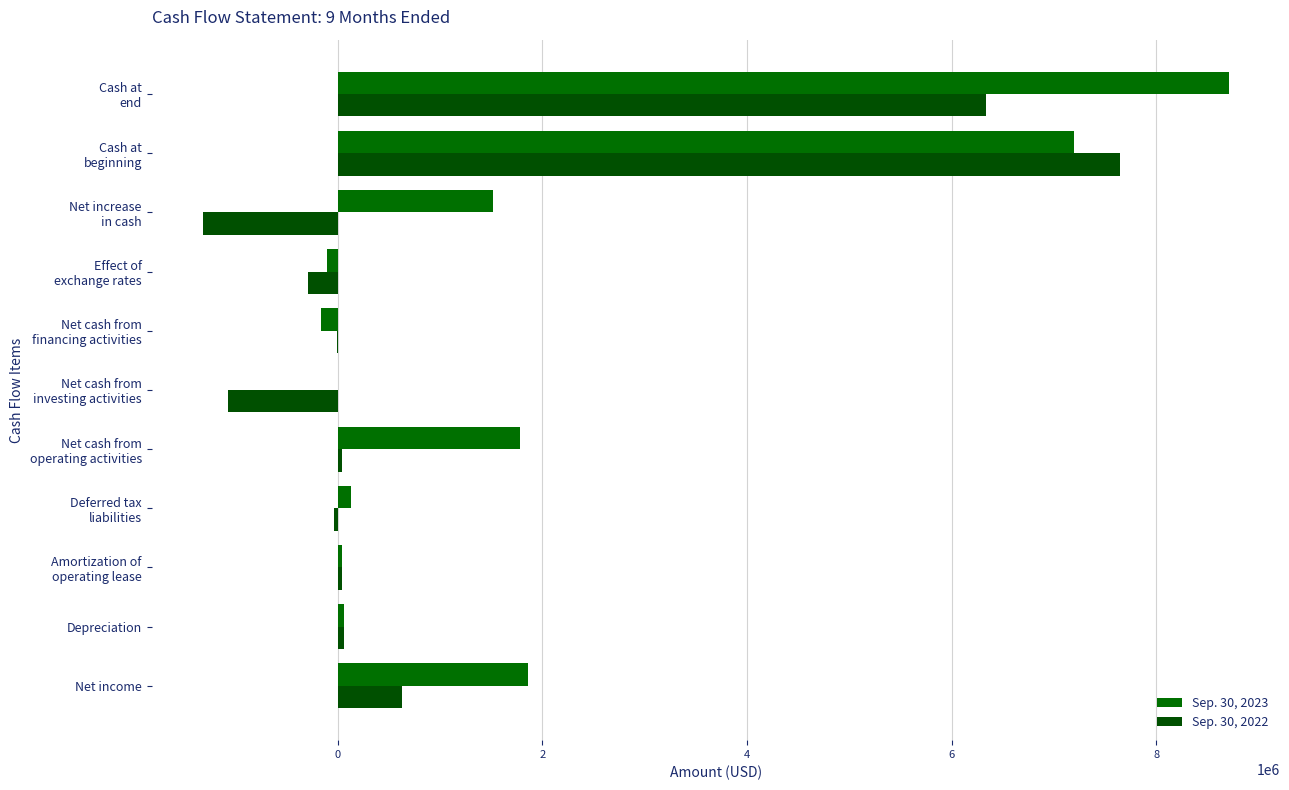

Reading left to right, what are all the values shown in this chart?

Sep. 30, 2023: 1863074	59558	40003	129523	1780630	-1849	-164439	-101239	1513103	7193591	8706694
Sep. 30, 2022: 625024	62516	40575	-33117	44094	-1070140	-3490	-289162	-1318698	7649129	6330431